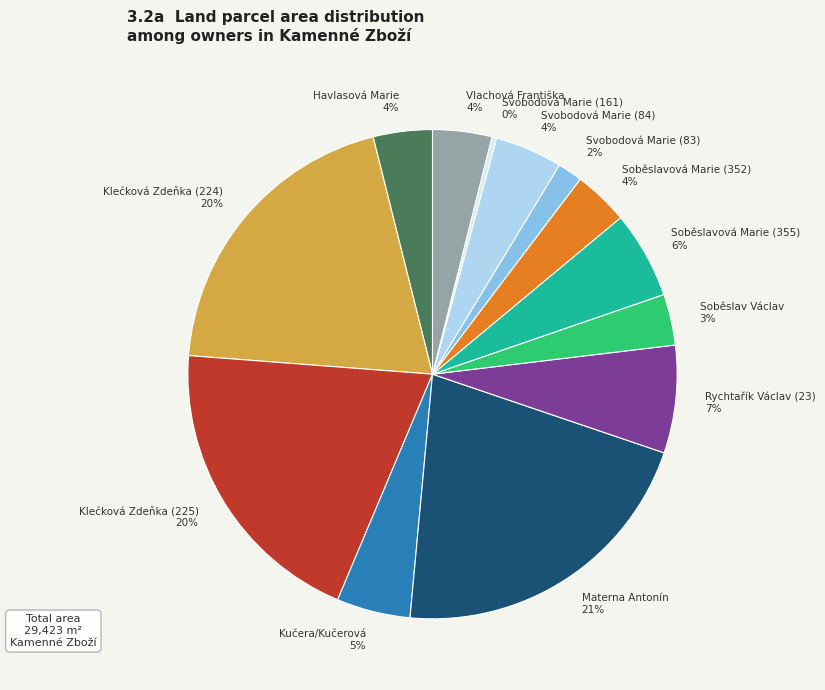

Does Vlachová Františka account for over 50% of the chart?

No